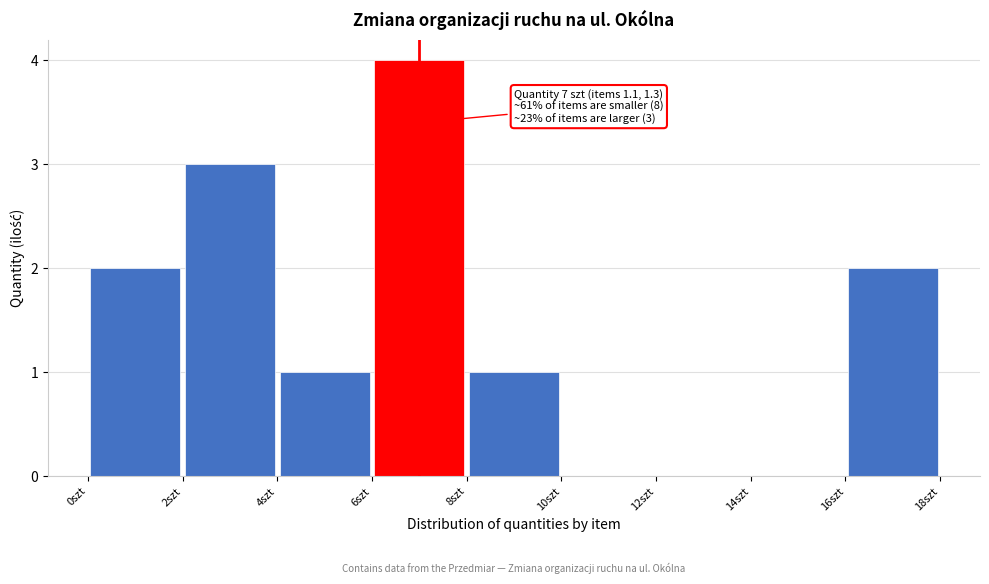

Which range on the x-axis has the tallest bar?

6 to 8